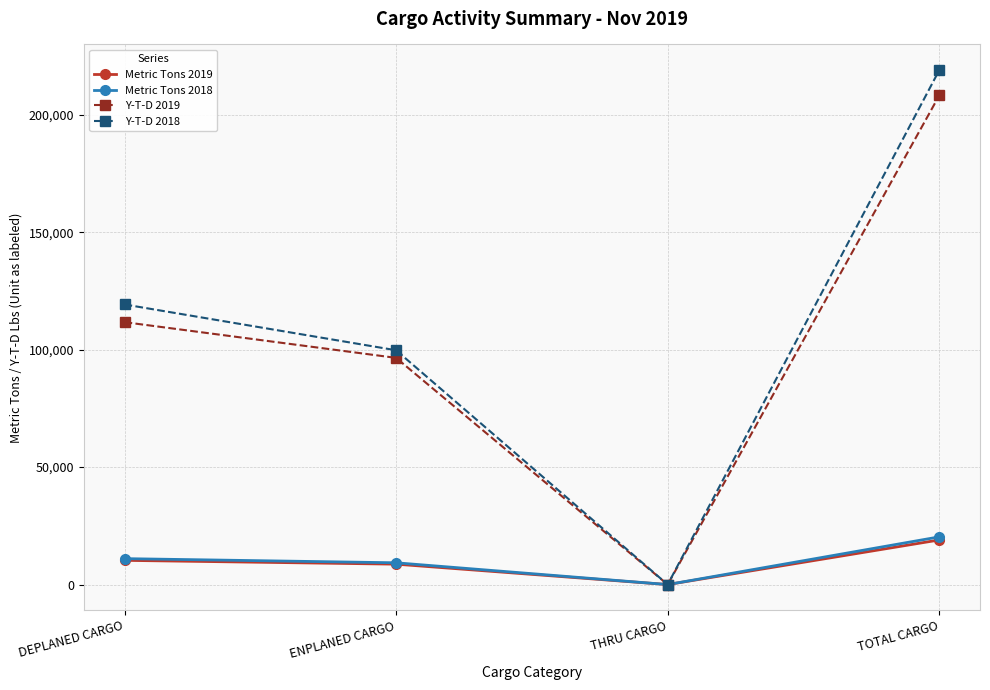

The Metric Tons 2019 series shows 9819.3 at THRU CARGO. True or false?

False